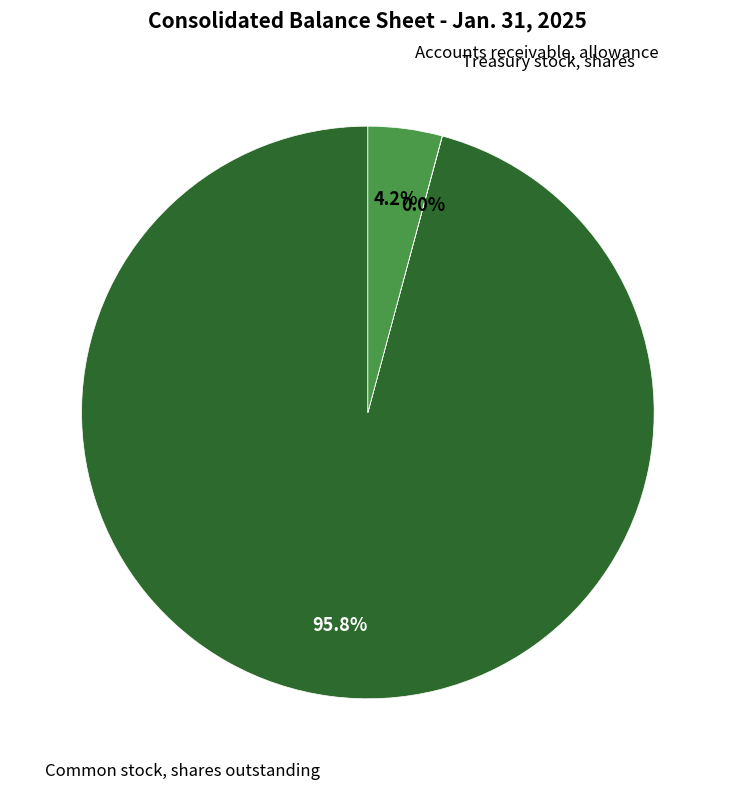

Is there any slice that represents more than half of the pie?

Yes